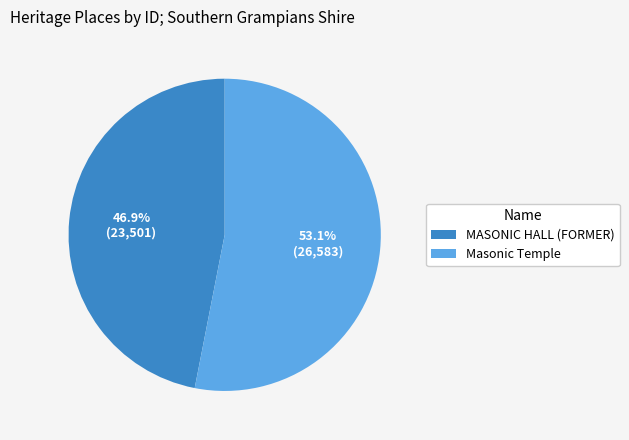

What is the largest slice in the pie chart?

Masonic Temple